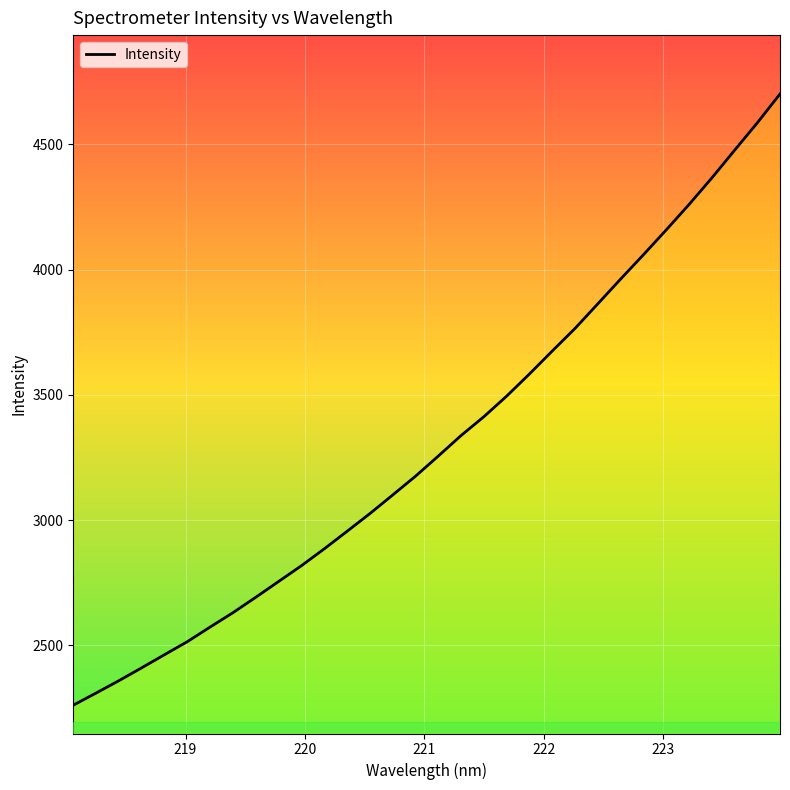

What is the difference between the maximum and minimum values?

2440.5